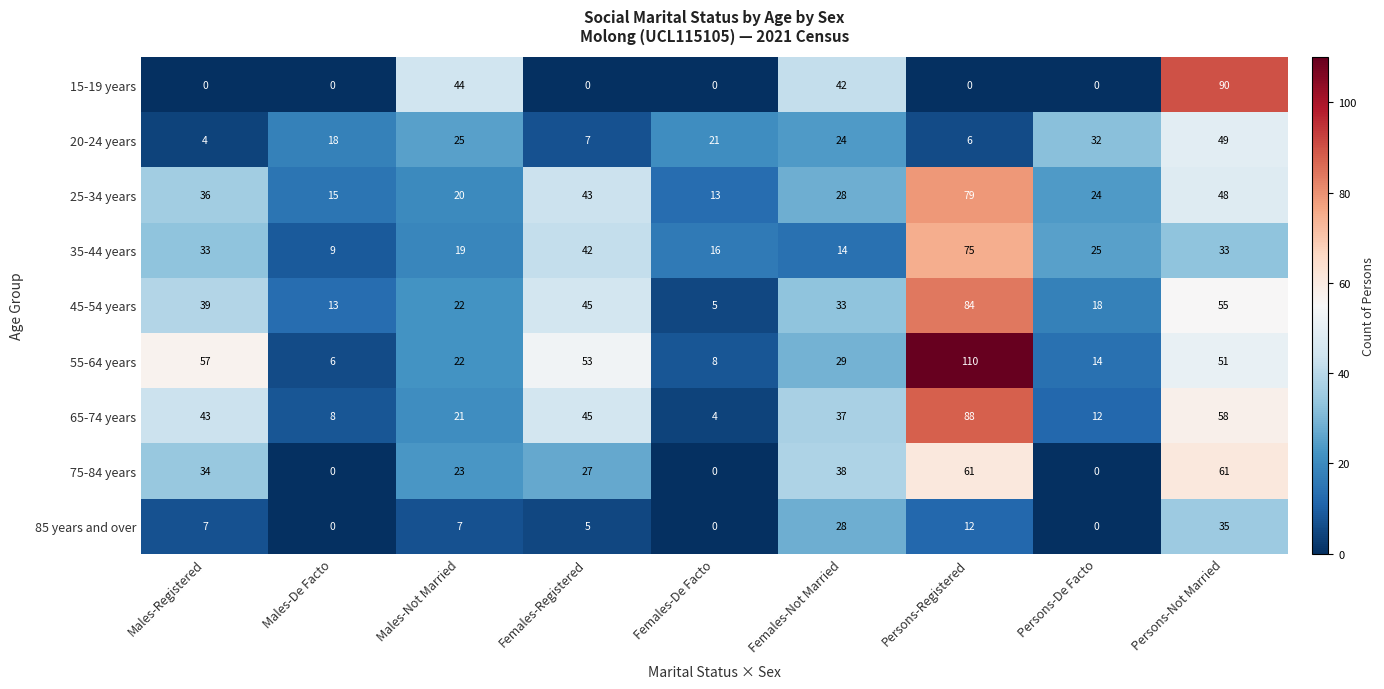

Which label corresponds to the largest value in the chart?

Persons-Registered